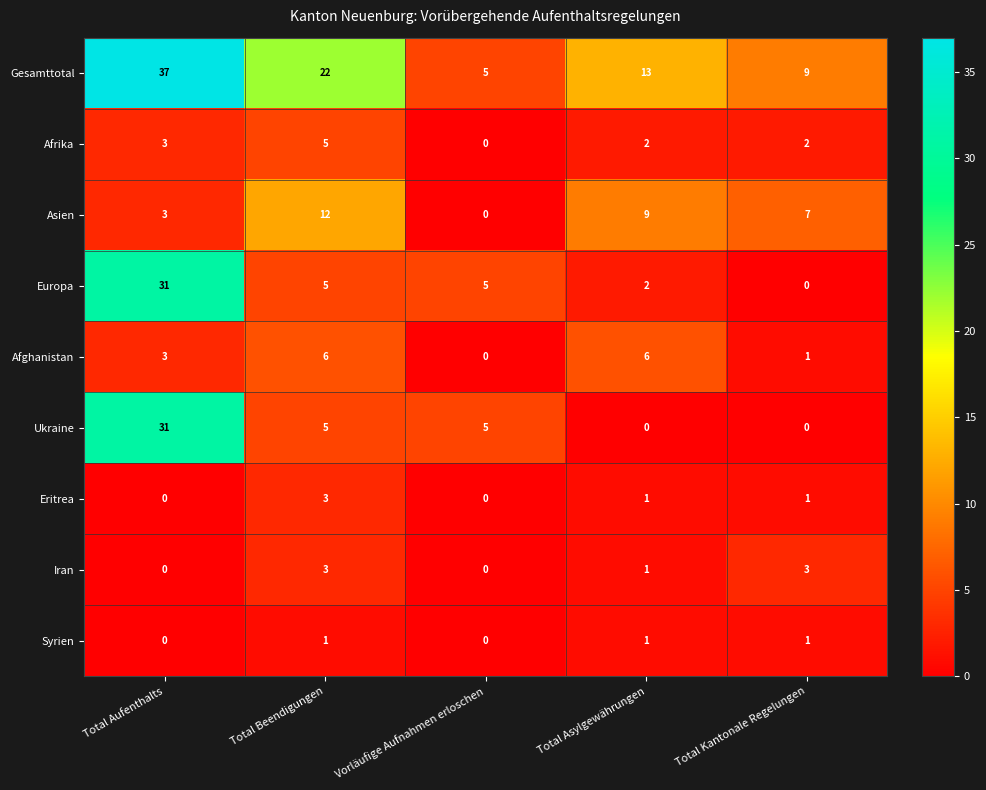

What is the spread (max minus min) of values at Total Beendigungen?

21